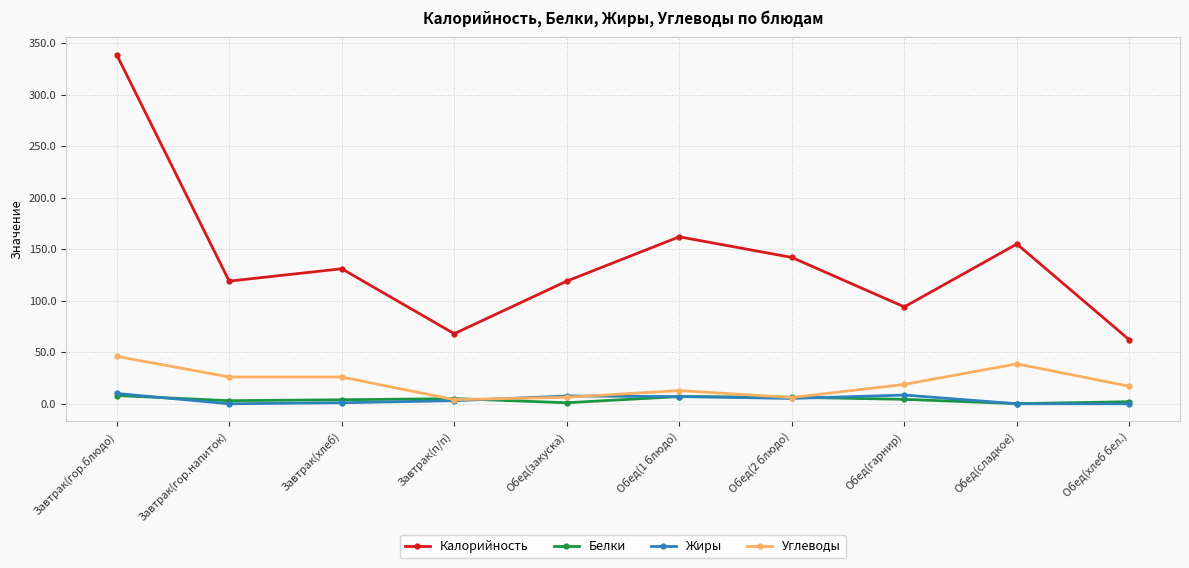

Which series has the widest spread of values?

Калорийность